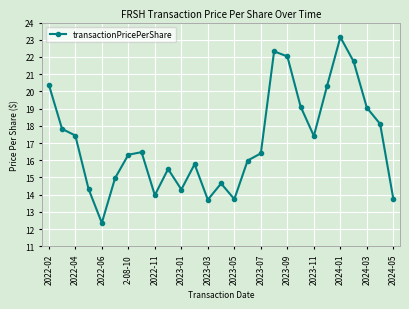

What is the minimum value shown in the chart?

12.4